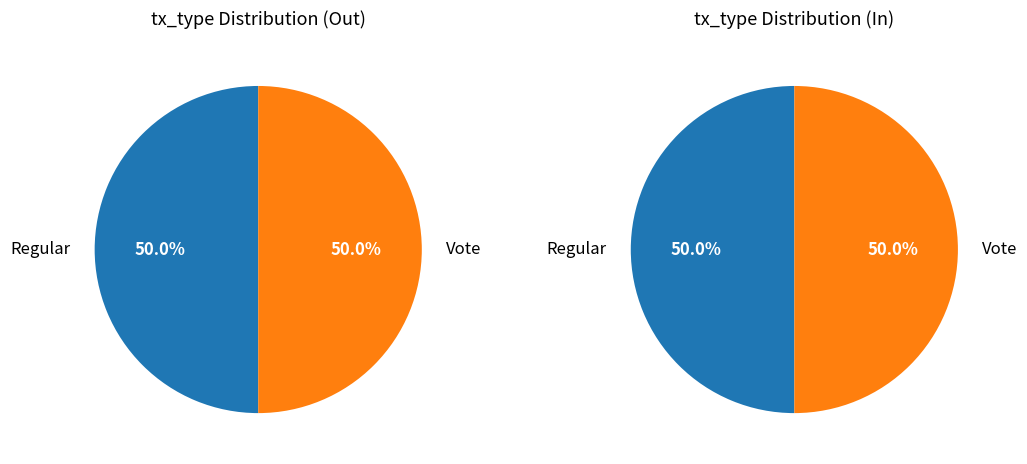

To the nearest percent, what percentage of the pie is Vote?

50%